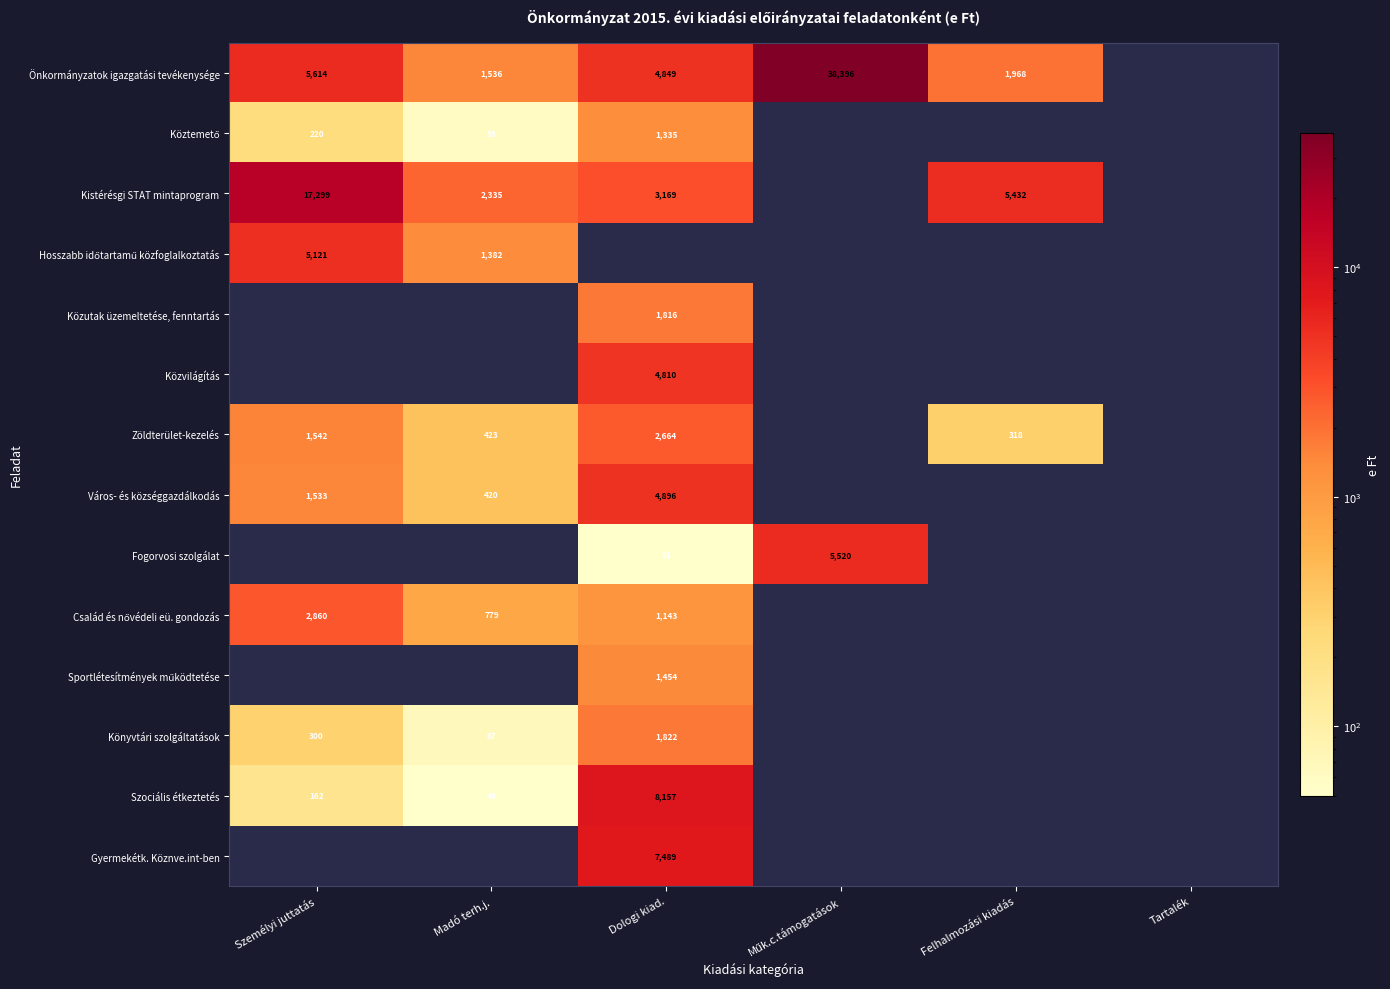

What is the sum of the Önkormányzatok igazgatási tevékenysége values at Felhalmozási kiadás and Madó terh.j.?

3504